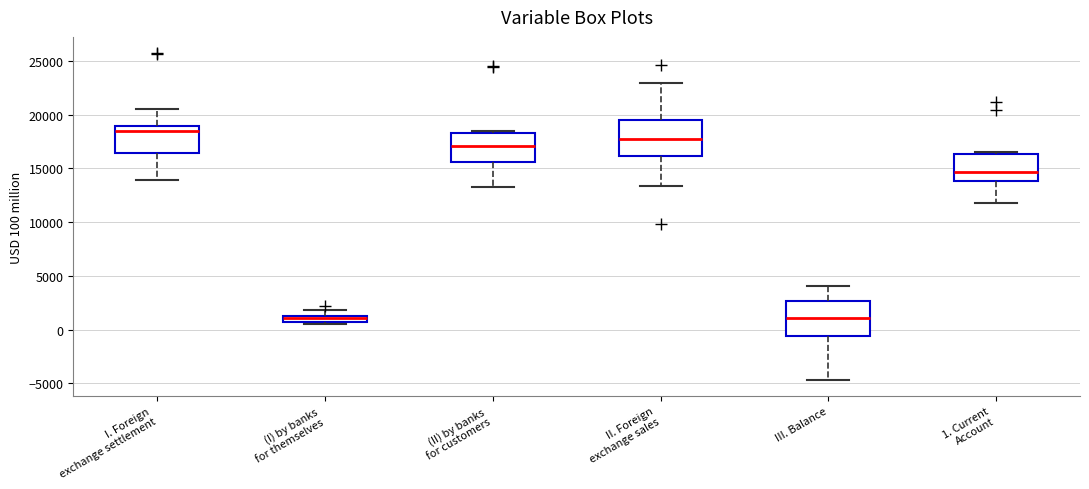

Where is the lower edge of the box for III. Balance on the y-axis? The values are not printed on the chart, so give them approximately, as read against the axis.

-500